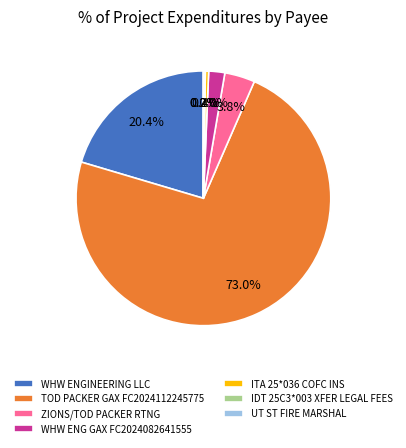

Between WHW ENG GAX FC2024082641555 and ZIONS/TOD PACKER RTNG, which is larger?

ZIONS/TOD PACKER RTNG